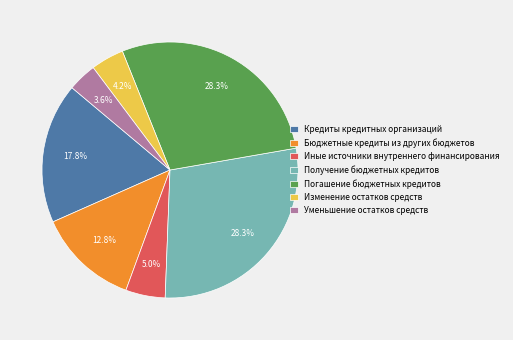

Which slice is the smallest?

Уменьшение остатков средств